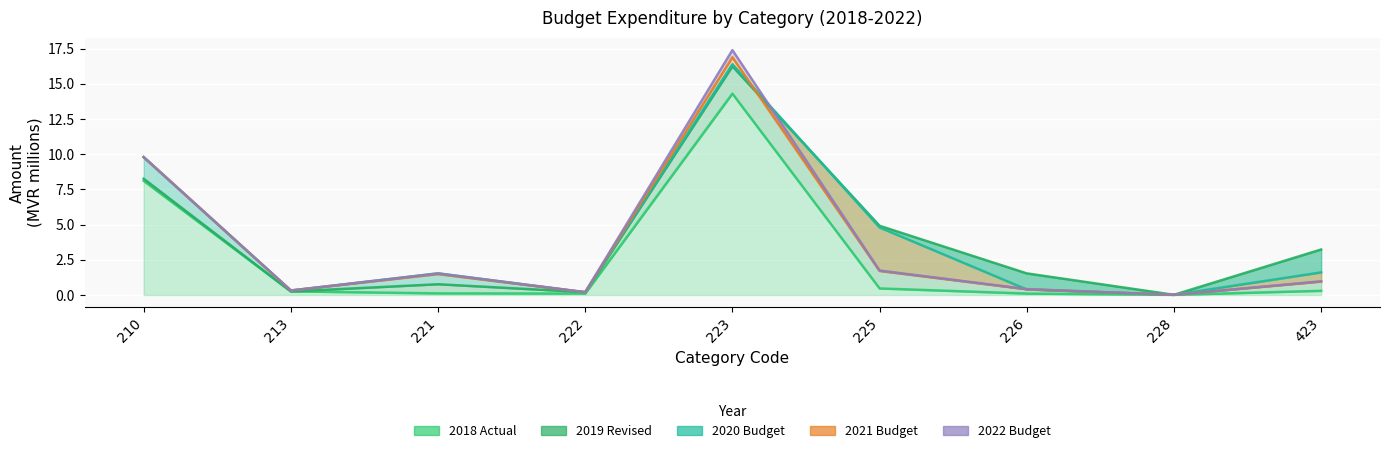

What is the sum of all 2018 Actual values?

23.8